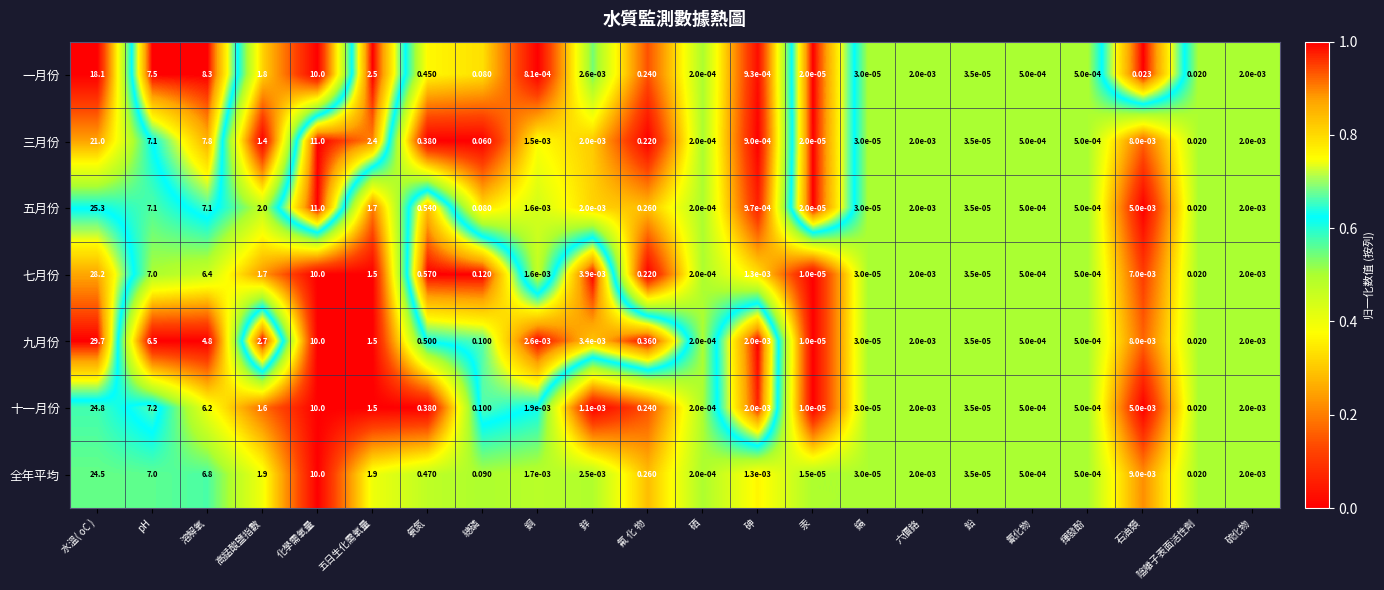

Which label corresponds to the largest value in the chart?

水溫( oC )